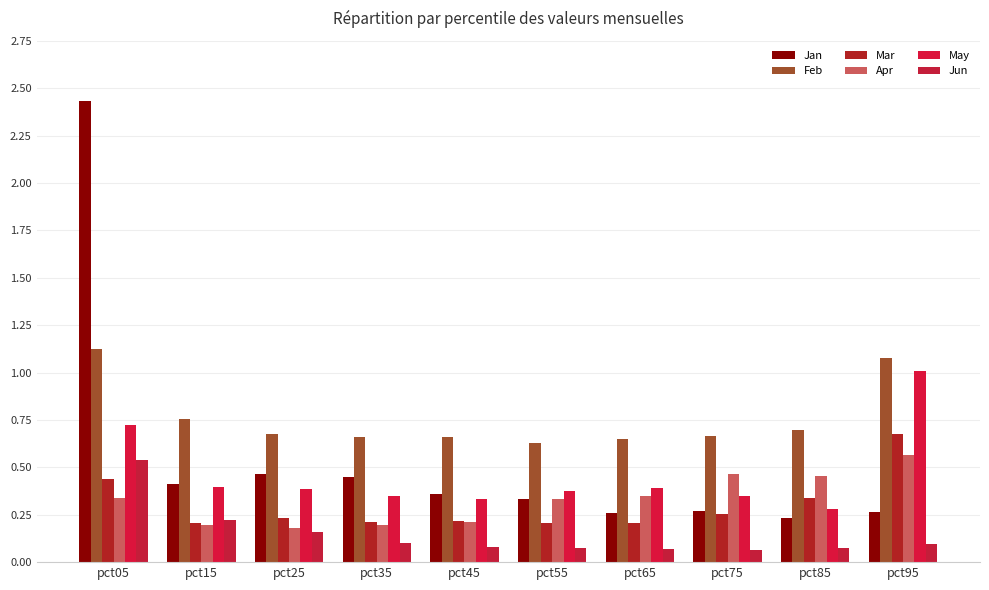

How many bars are there in each group?

6